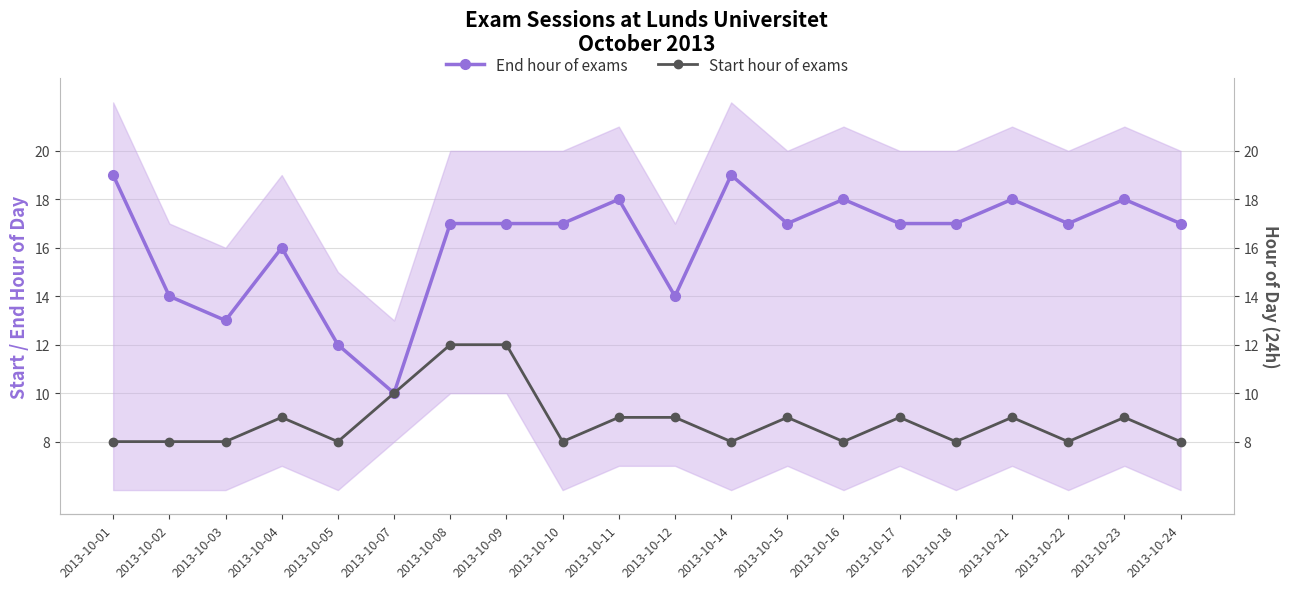

What is the difference between the highest and lowest values at 2013-10-15?

8